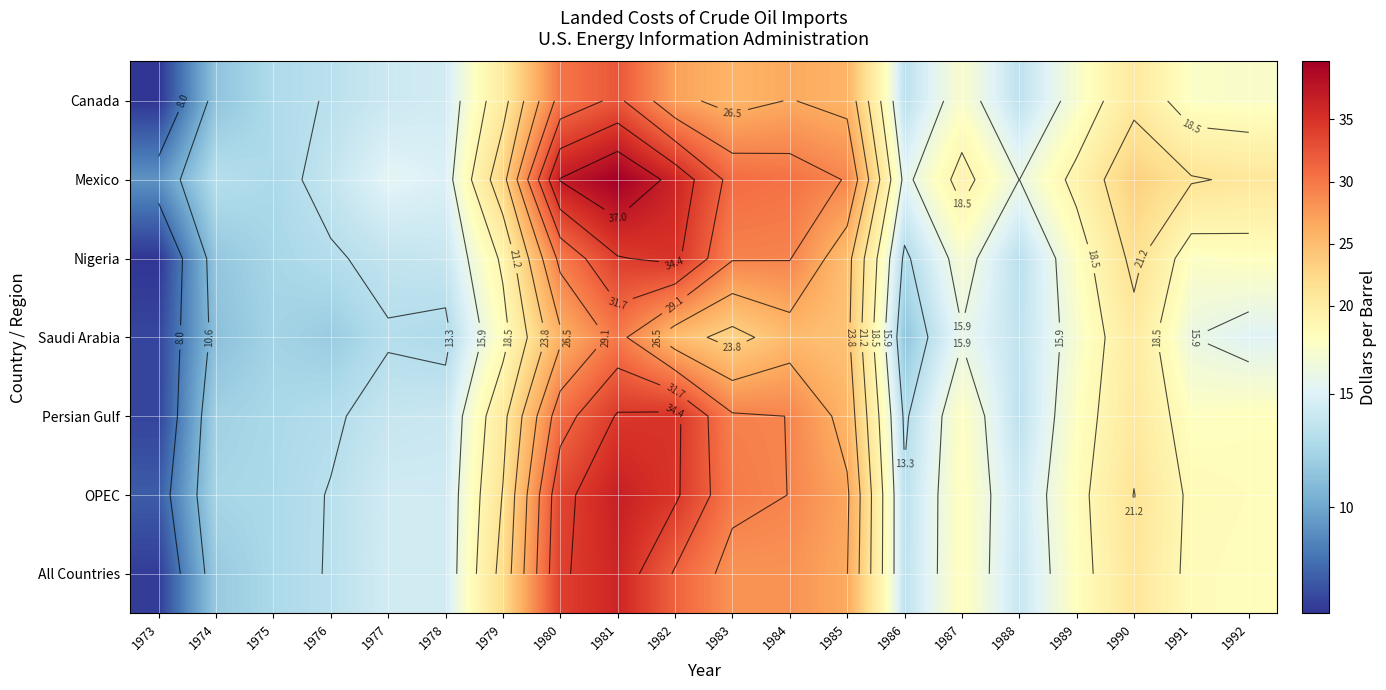

The value of Mexico at 1983 is 18.8. True or false?

False